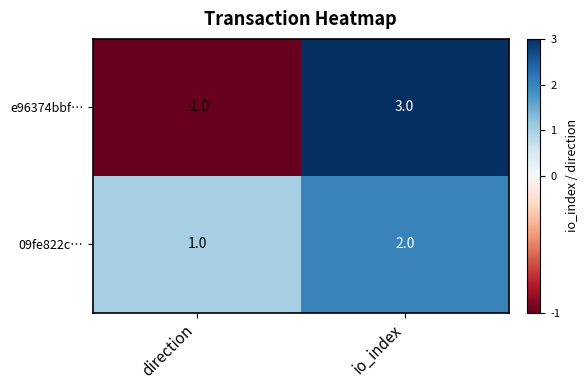

What is the spread (max minus min) of values at direction?

2